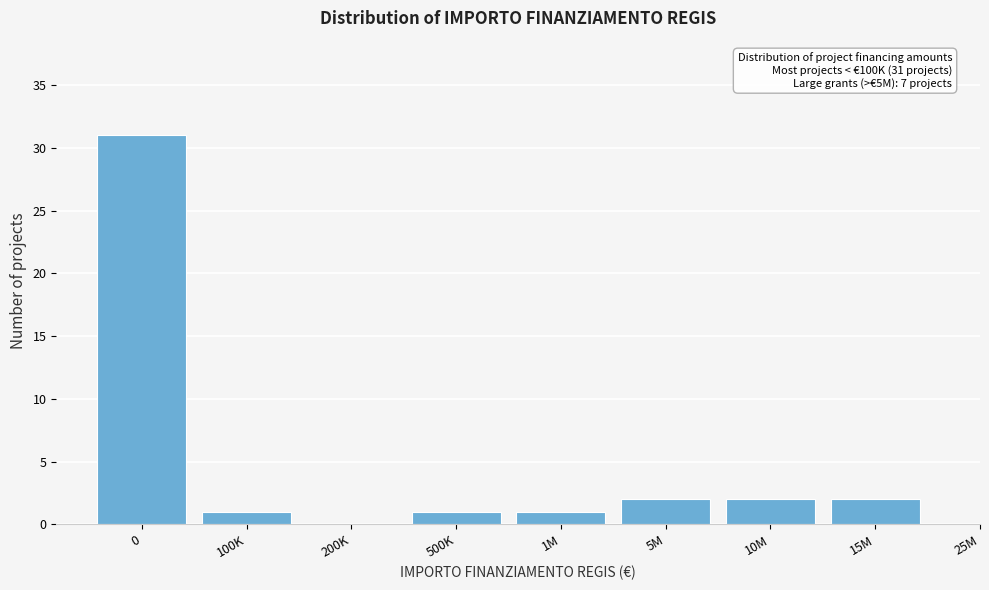

Reading left to right, transcribe all the data shown in this chart.

0=31	100K=1	200K=0	500K=1	1M=1	5M=2	10M=2	15M=2